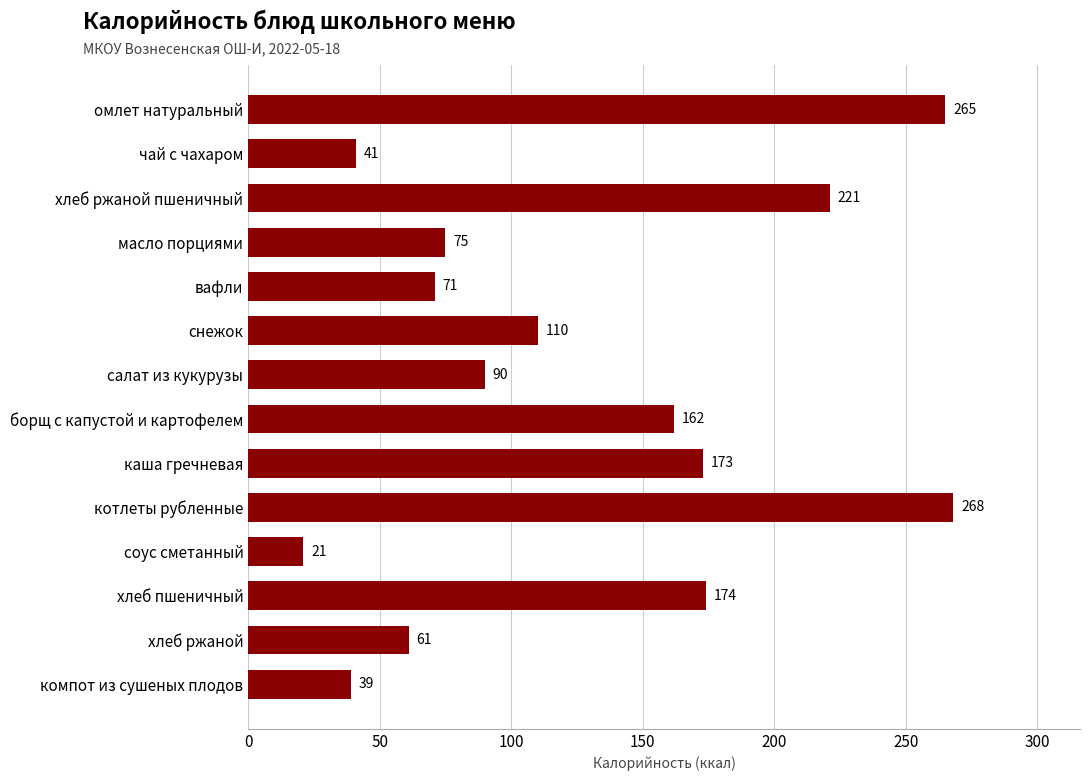

What is the difference between the second highest and second lowest values?

226